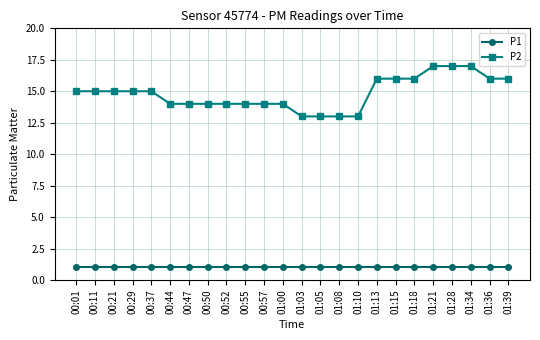

Rank the series by their average value, from lowest to highest.

P1, P2